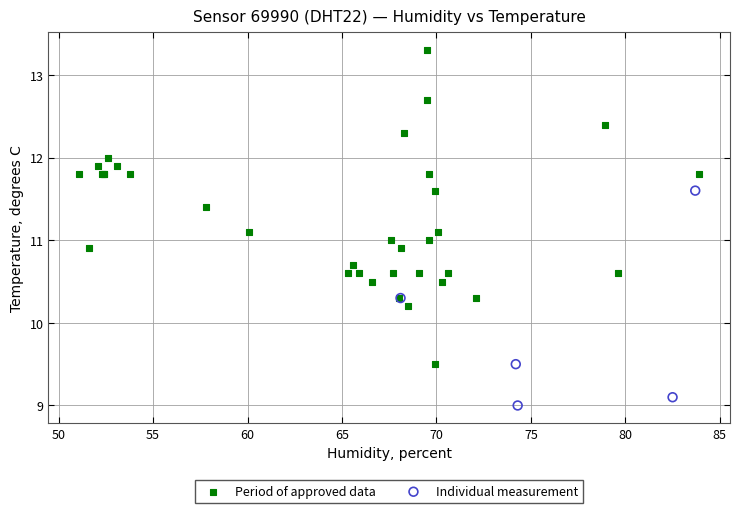

Which series contains the lowest Y value?

Individual measurement